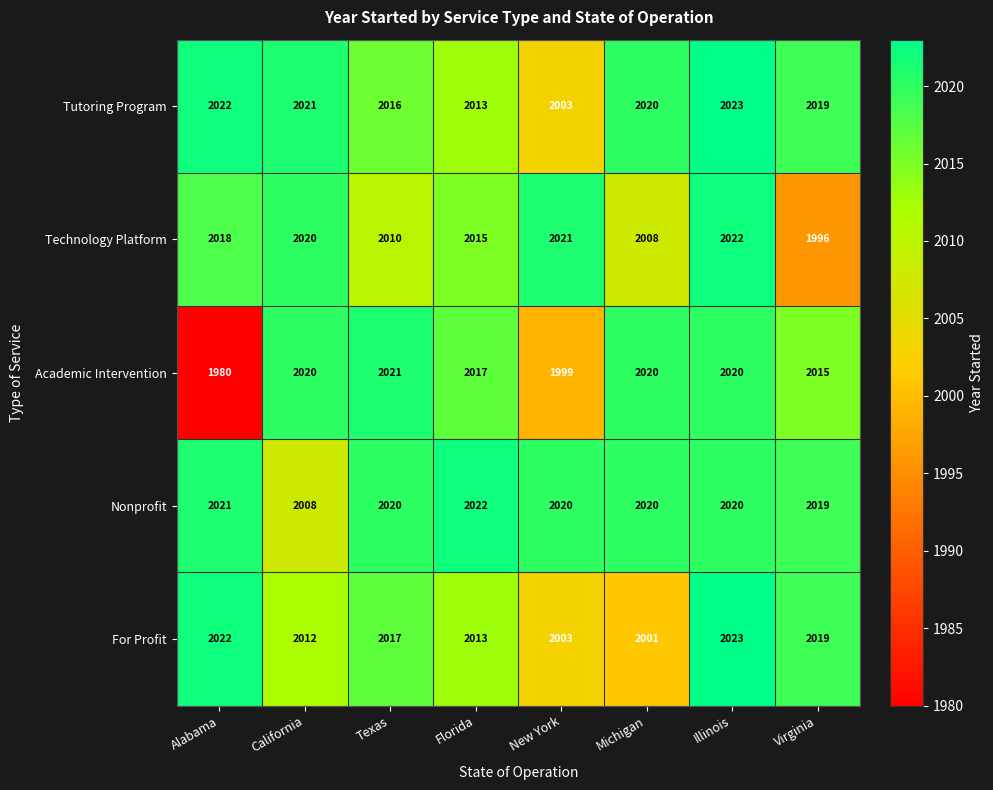

What value does the Nonprofit series have at California, to the nearest 10?

2010